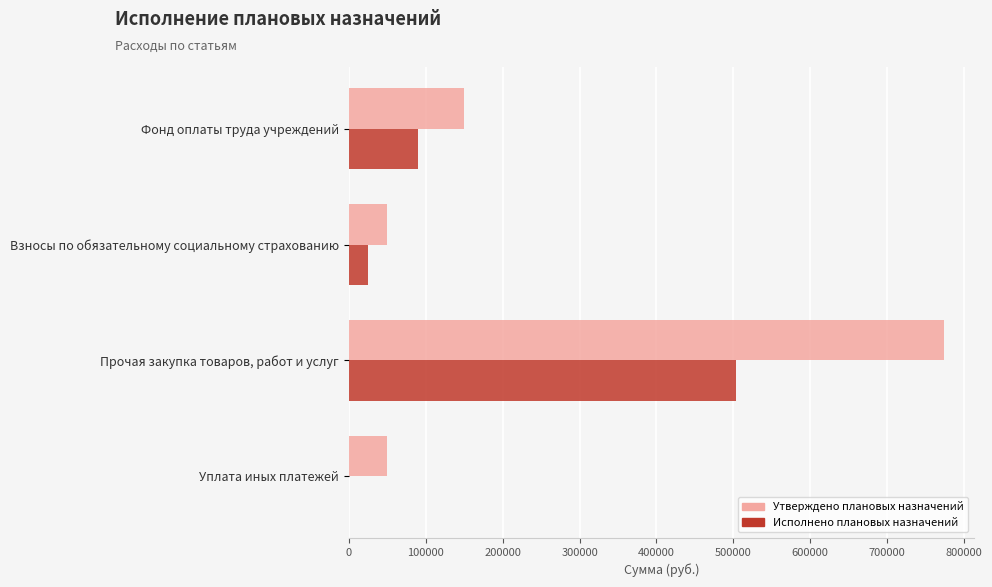

Which series changed the most between Фонд оплаты труда учреждений and Уплата иных платежей?

Утверждено плановых назначений